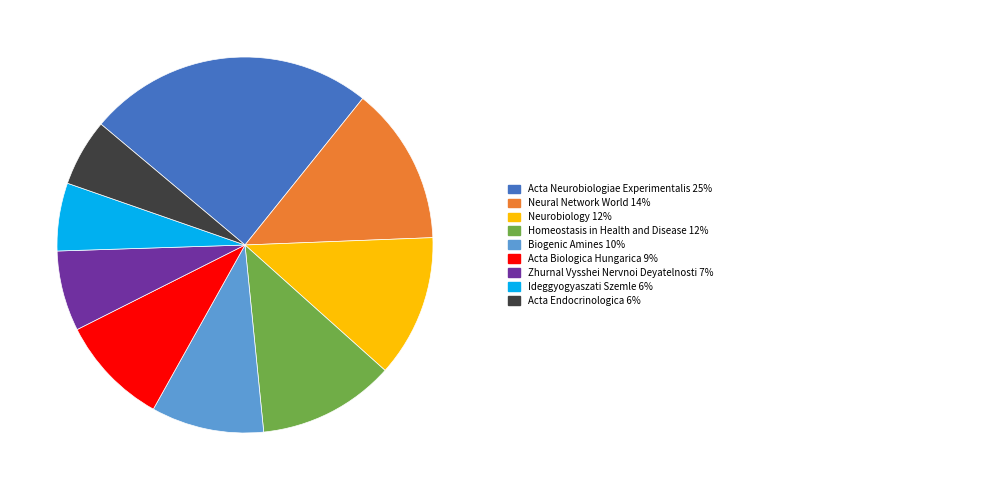

Does any single category account for the majority?

No